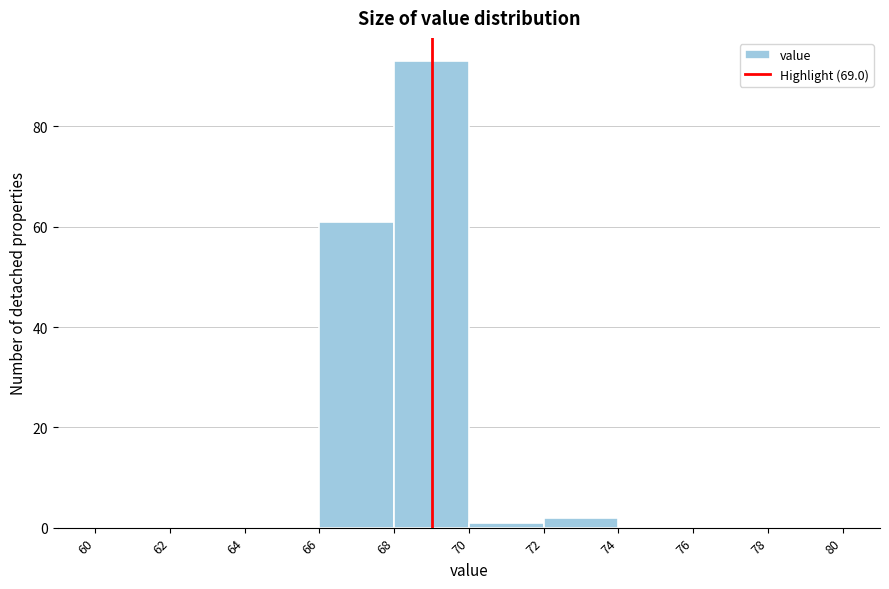

What is the height of the bar covering 68 to 70 on the x-axis? The values are not printed on the chart, so give them approximately, as read against the axis.

94